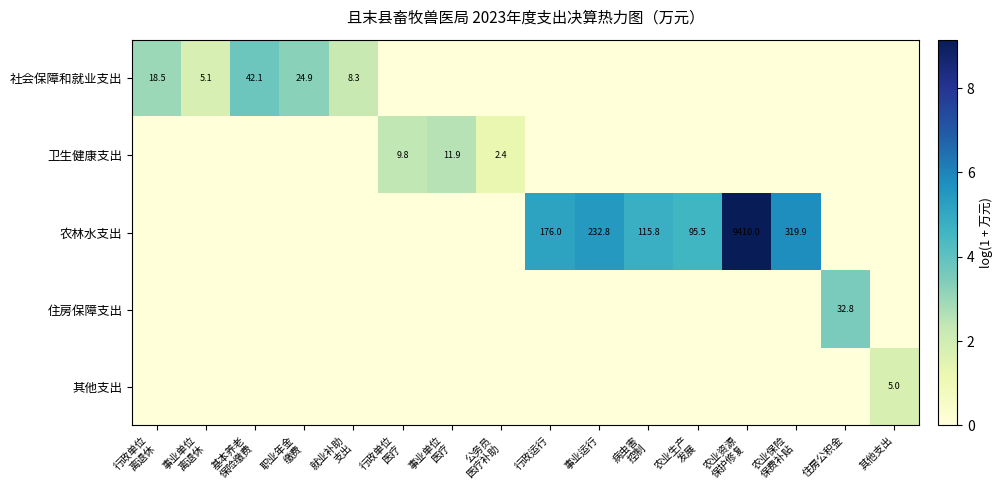

How many data points does each series have?

16